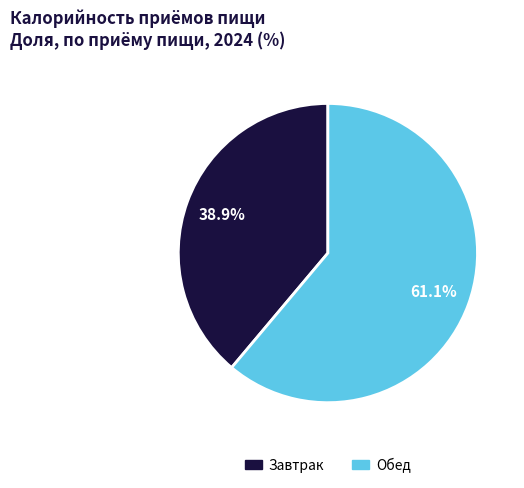

What percentage is the Завтрак slice, to the nearest percent?

39%